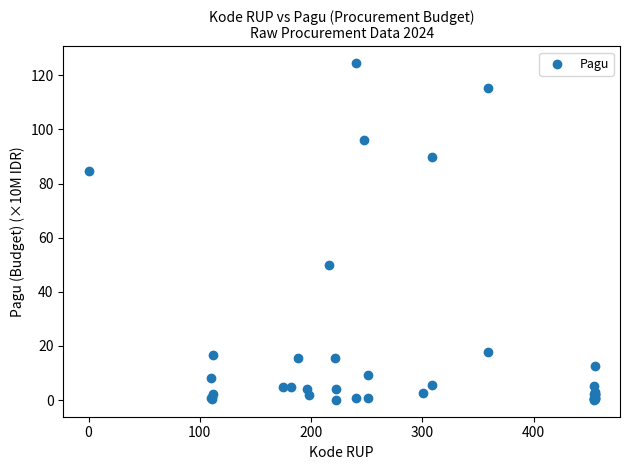

What Y value in the scatter plot is closest to 62?

50.0